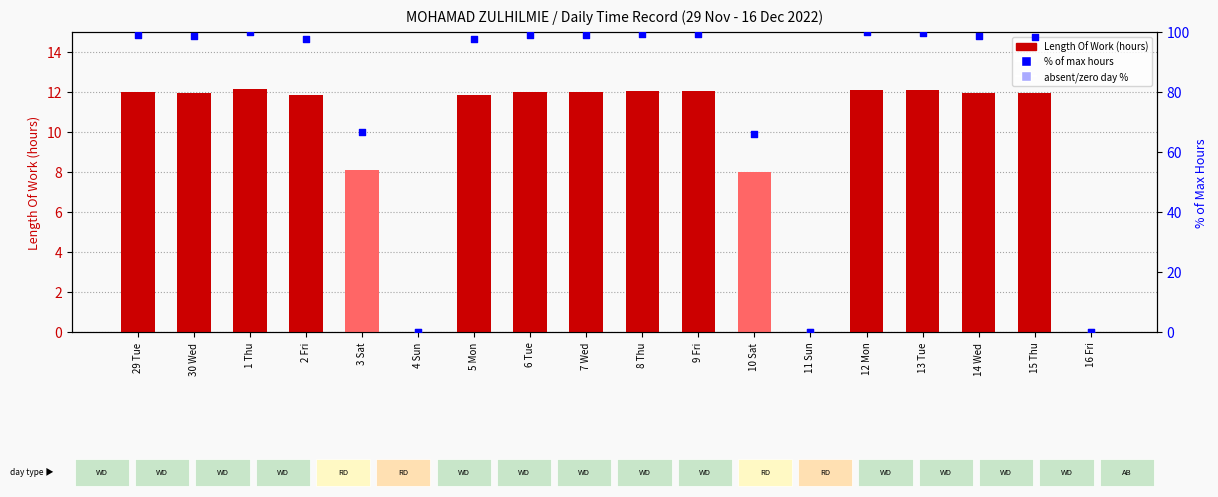

Which series has the largest total across all categories?

% of max hours